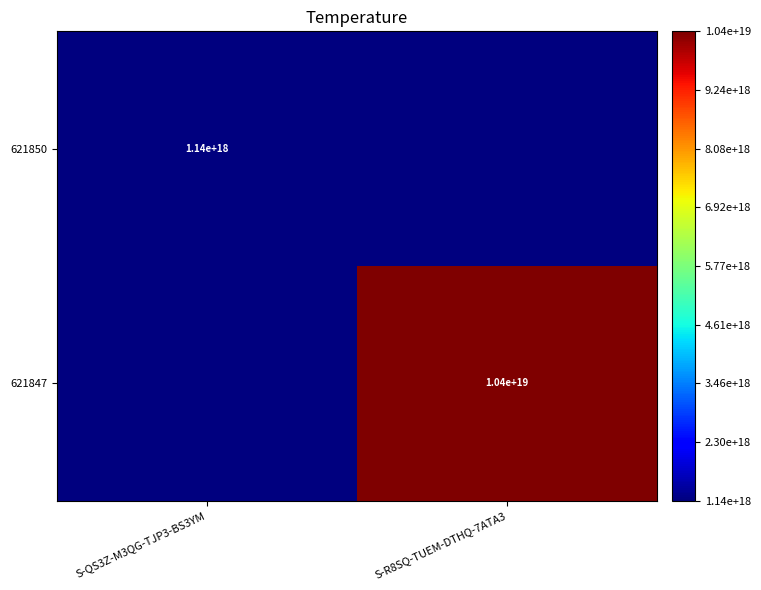

True or false: 621850 has a value of 1140000000000000000 at S-QS3Z-M3QG-TJP3-BS3YM.

True